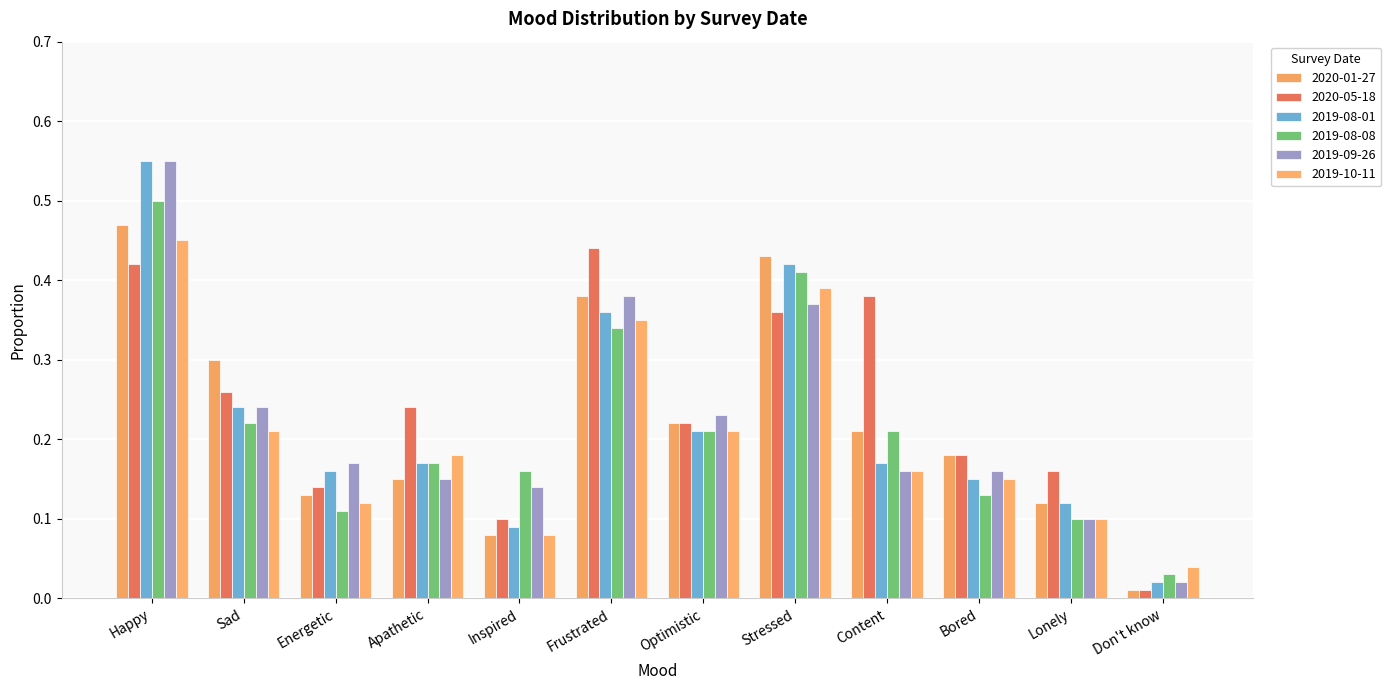

How many bars are there in total?

72